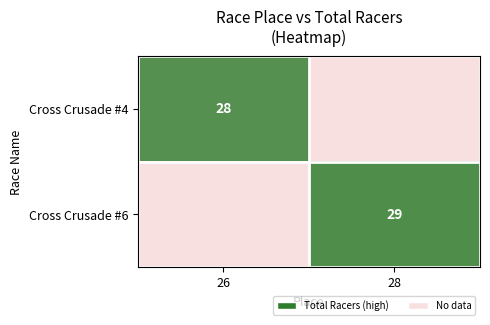

True or false: Cross Crusade #4 has a value of 15 at 26.

False